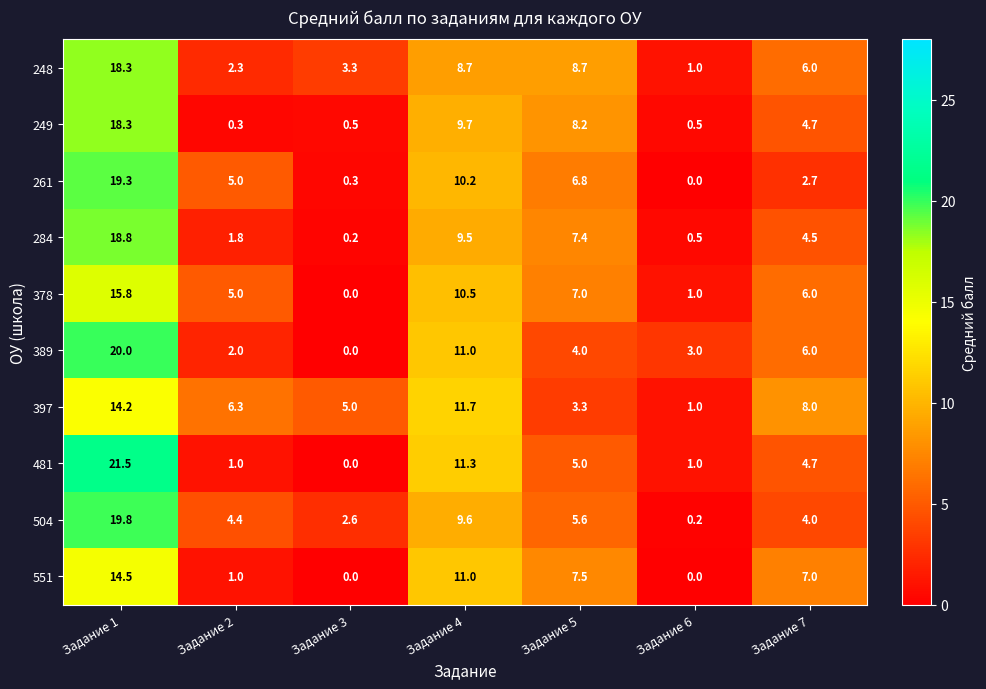

At which label is 261 closest to 9?

Задание 4